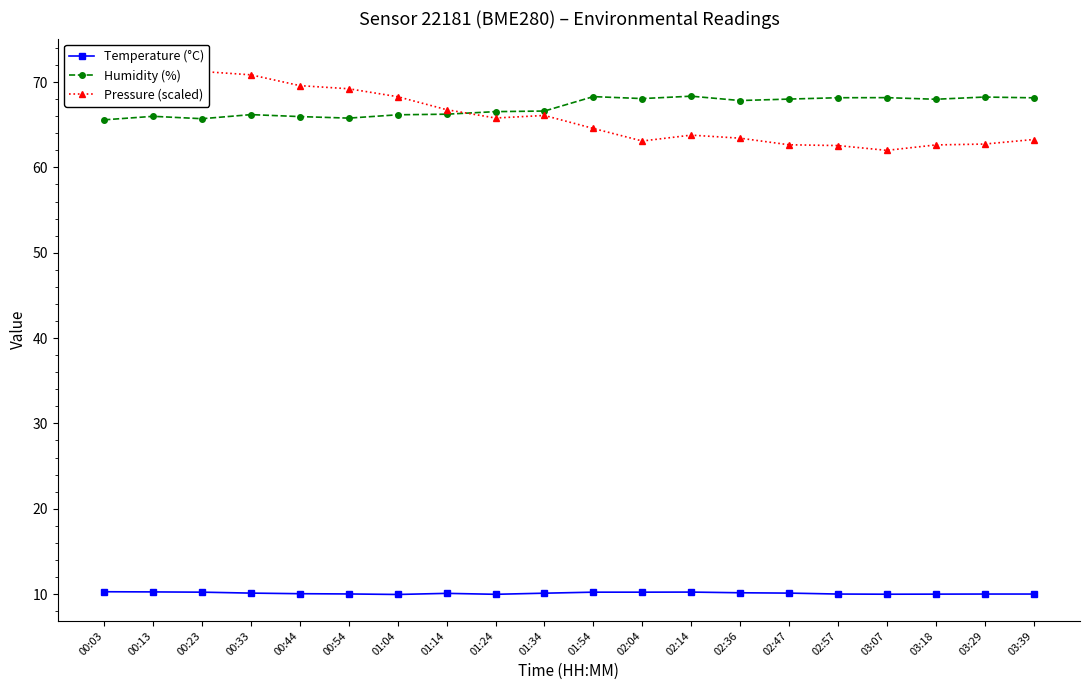

What is the approximate value of Pressure (scaled) at 00:03?

72.0